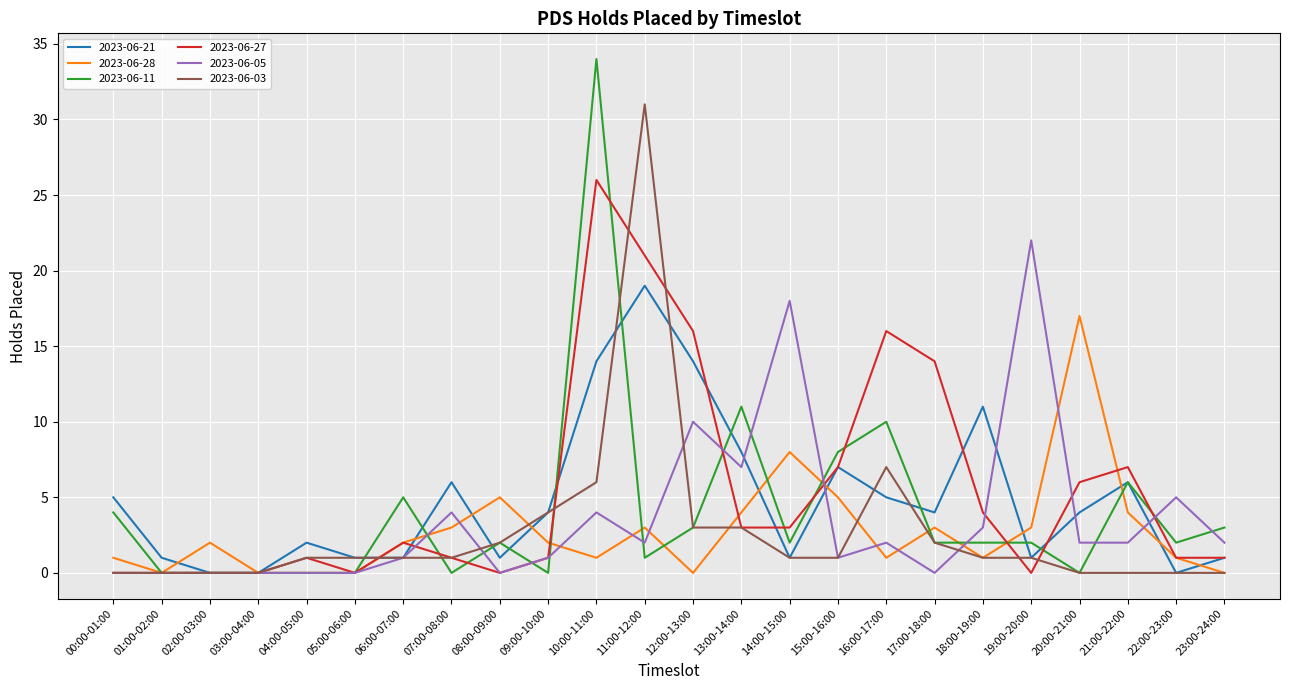

True or false: 2023-06-27 has a value of 0 at 01:00-02:00.

True